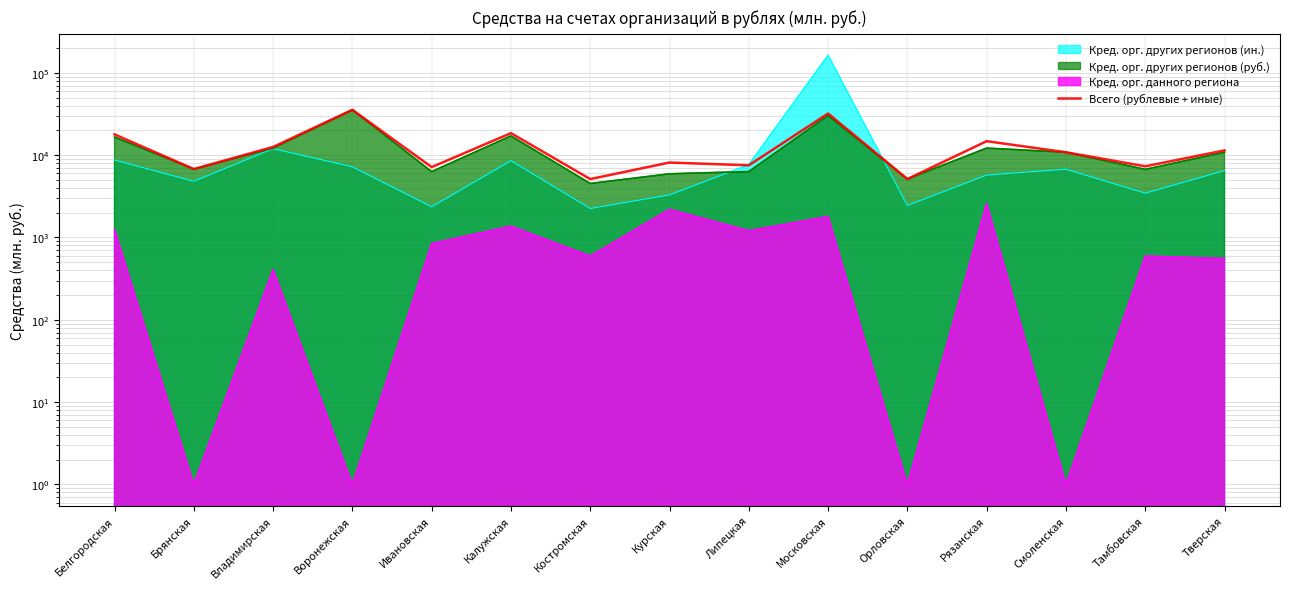

How many categories are shown in the chart?

15